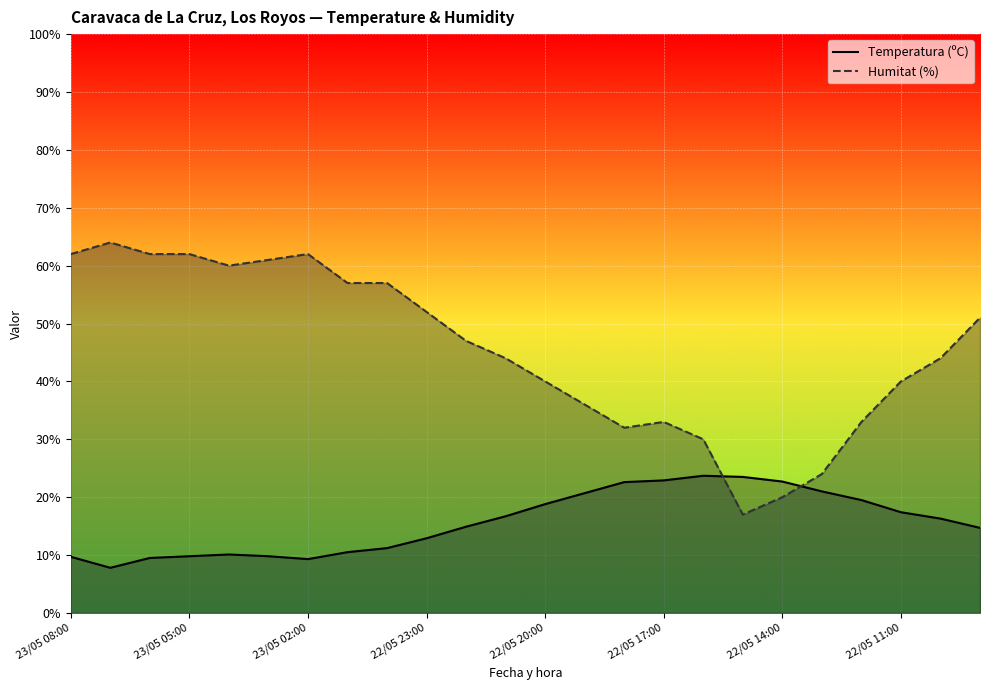

List the series in order of their peak value, highest first.

Humitat (%), Temperatura (ºC)